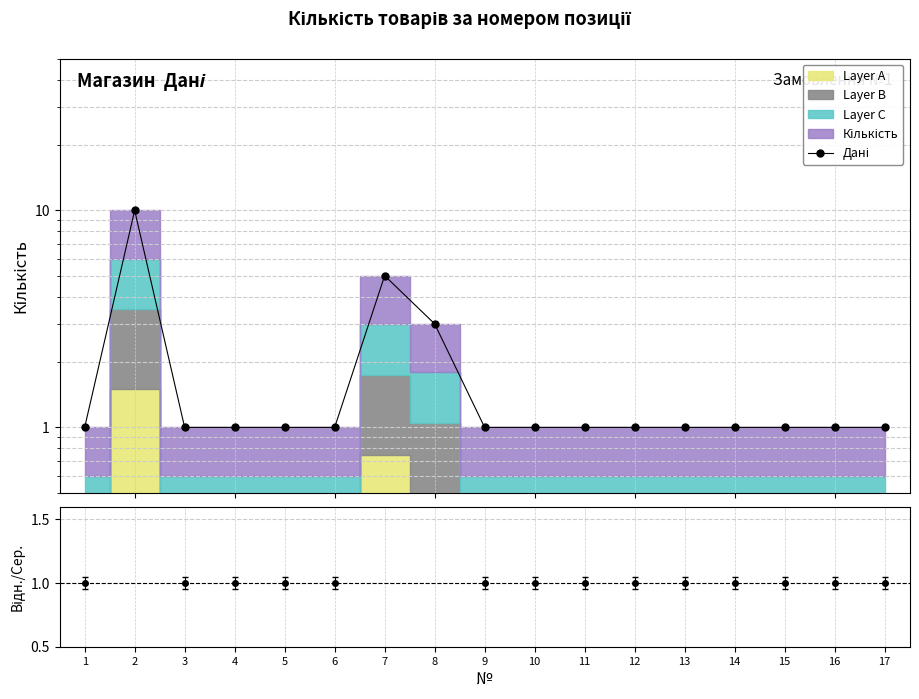

Which category has the highest value across all series?

2